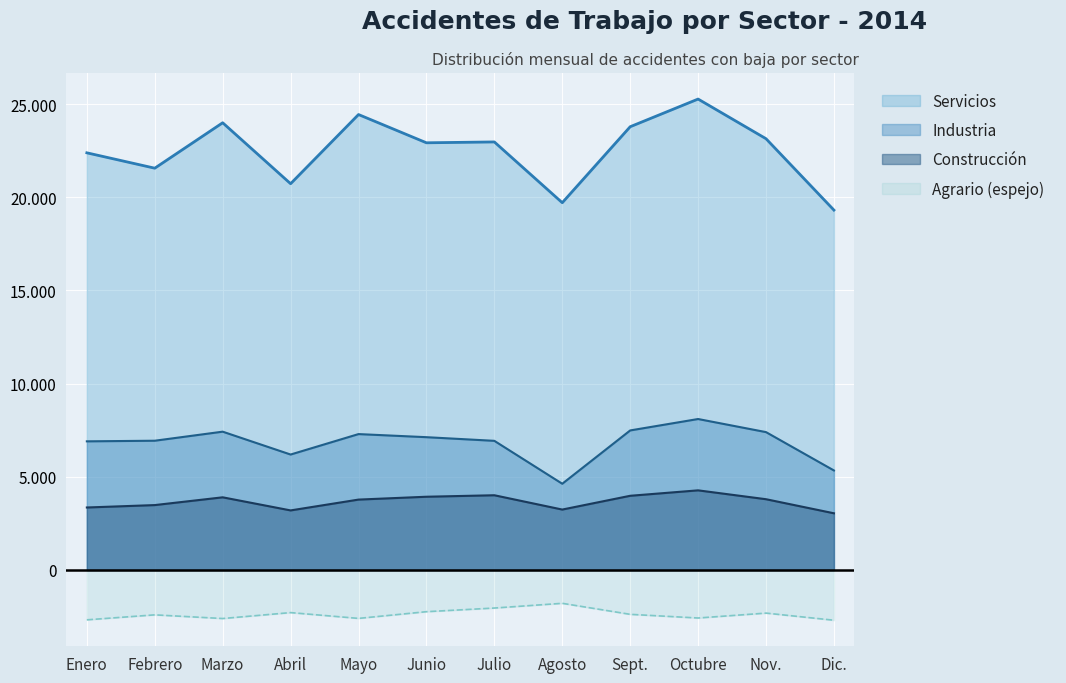

Rank the categories by Servicios value from highest to lowest.

Octubre, Mayo, Marzo, Sept., Nov., Julio, Junio, Enero, Febrero, Abril, Agosto, Dic.